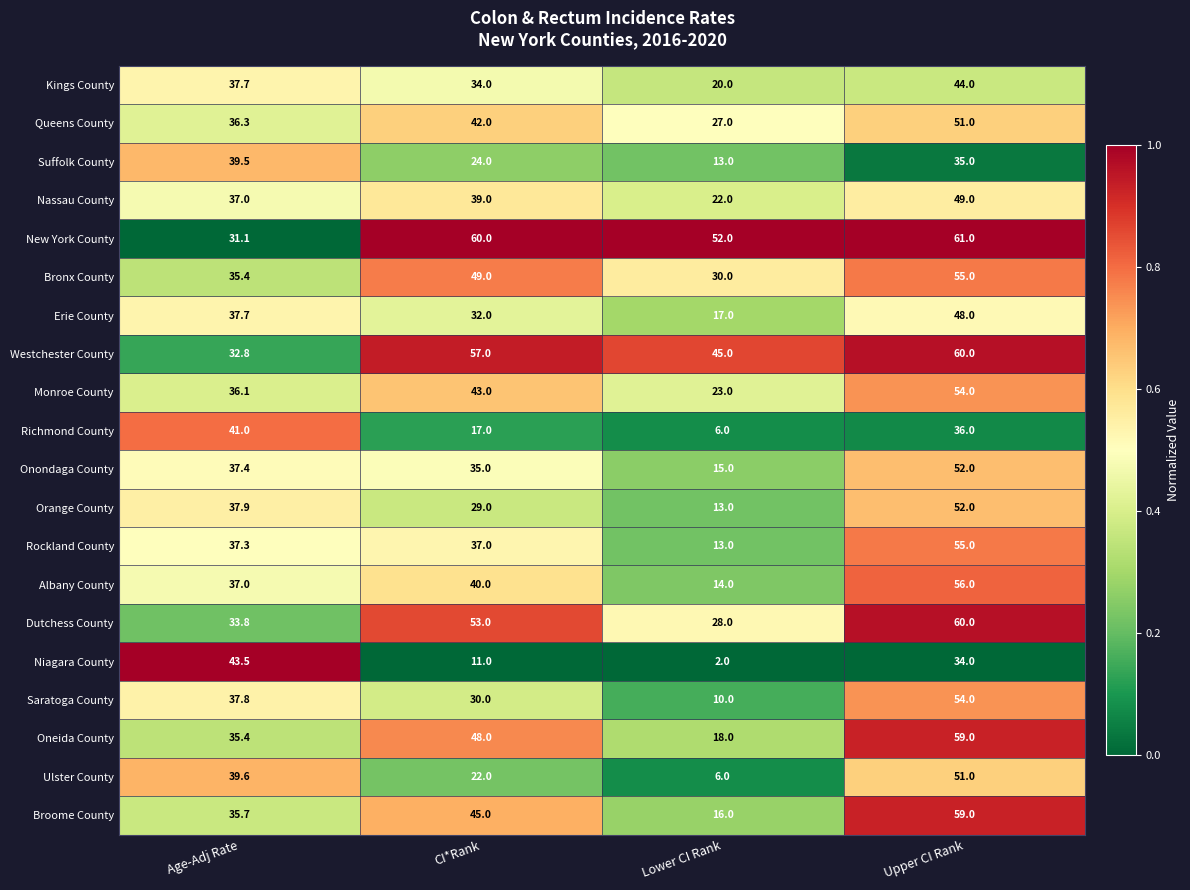

Read the Queens County value at CI*Rank.

42.0